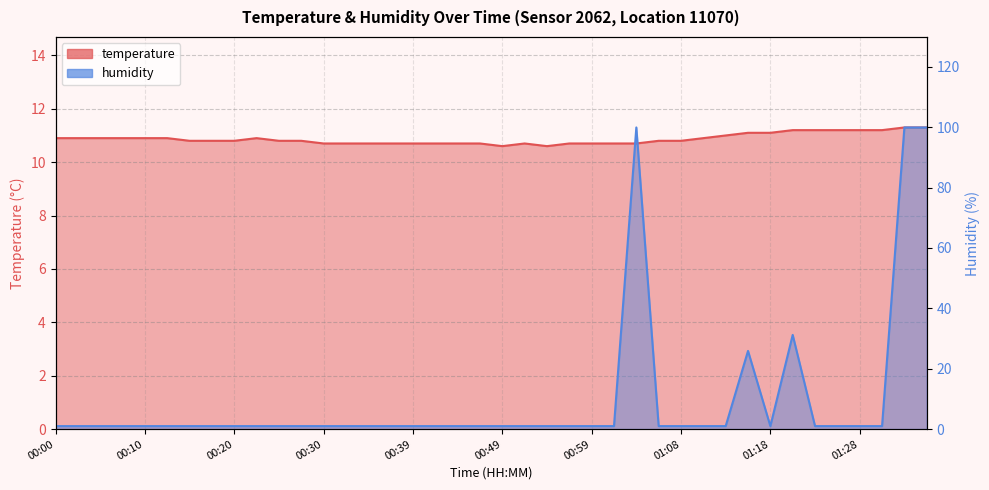

How many lines are shown in the chart?

2